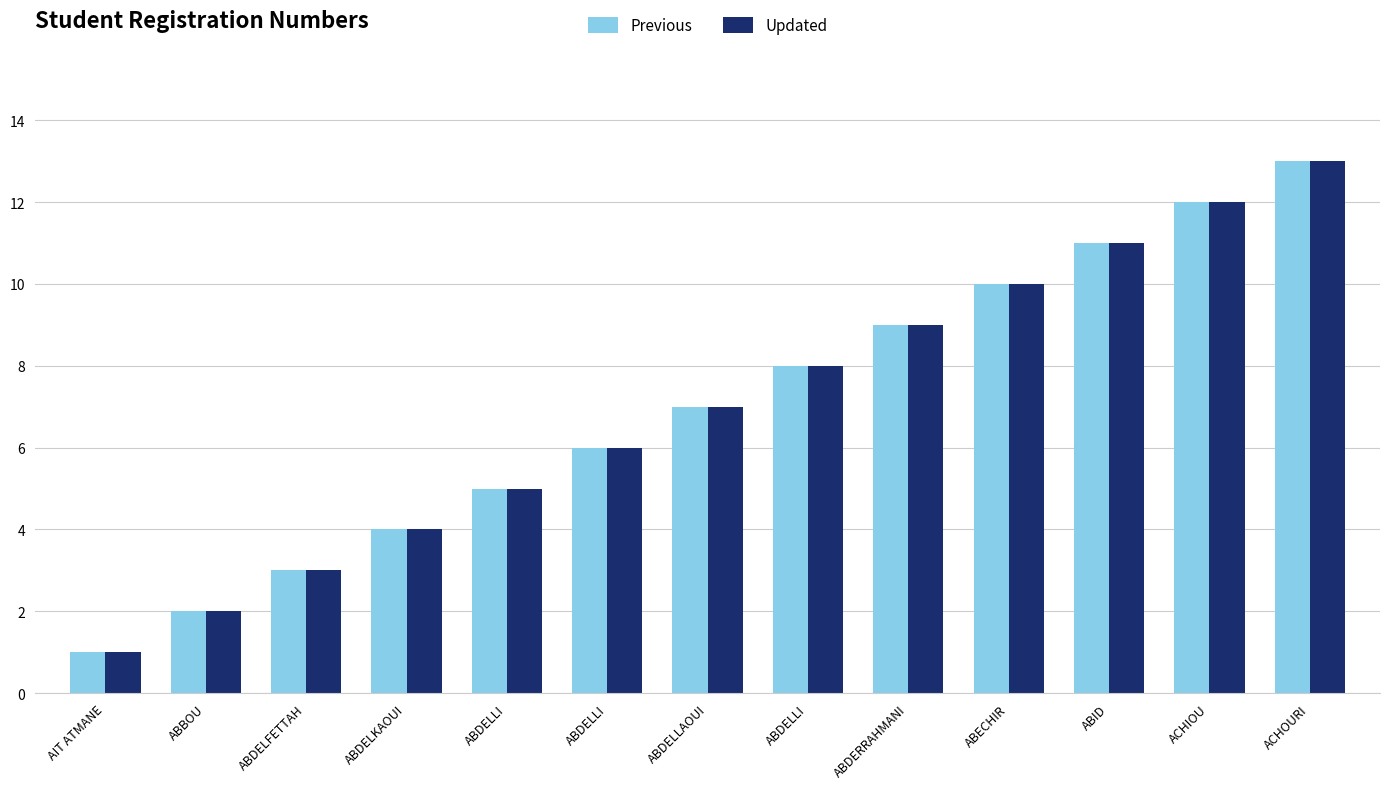

Which series has the widest spread of values?

Previous